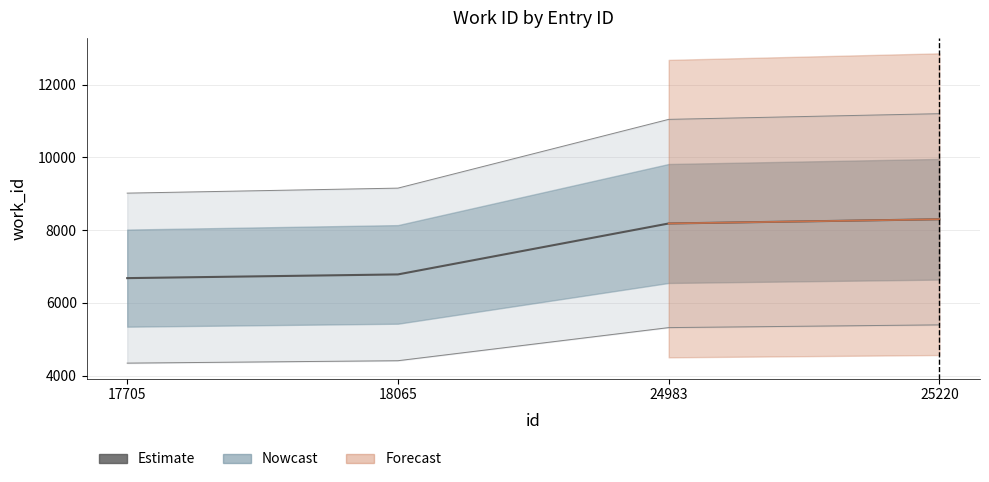

Rank the categories by value from lowest to highest.

17705, 18065, 24983, 25220